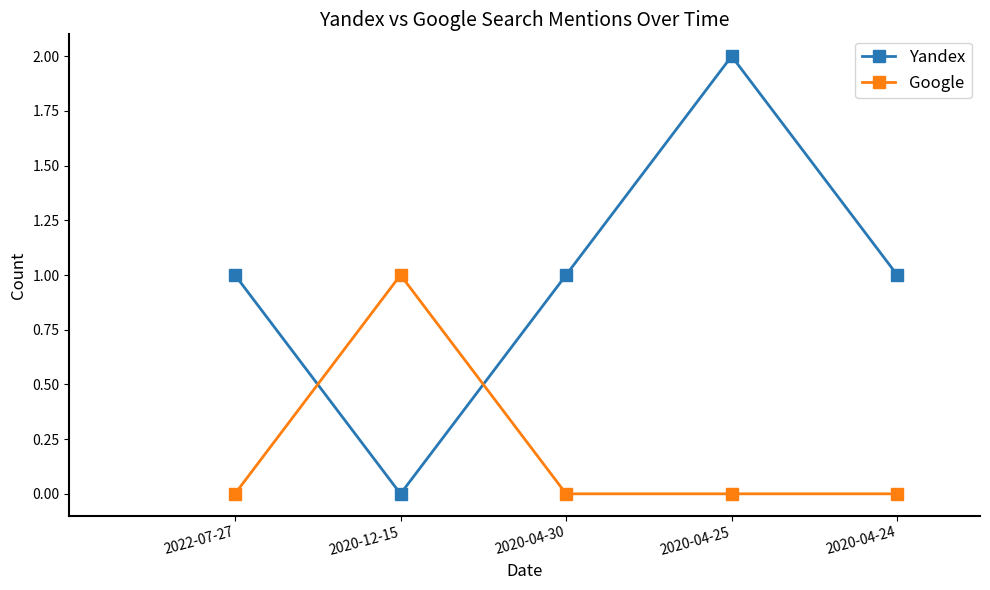

Reading left to right, what are all the values shown in this chart?

Yandex: 1	0	1	2	1
Google: 0	1	0	0	0